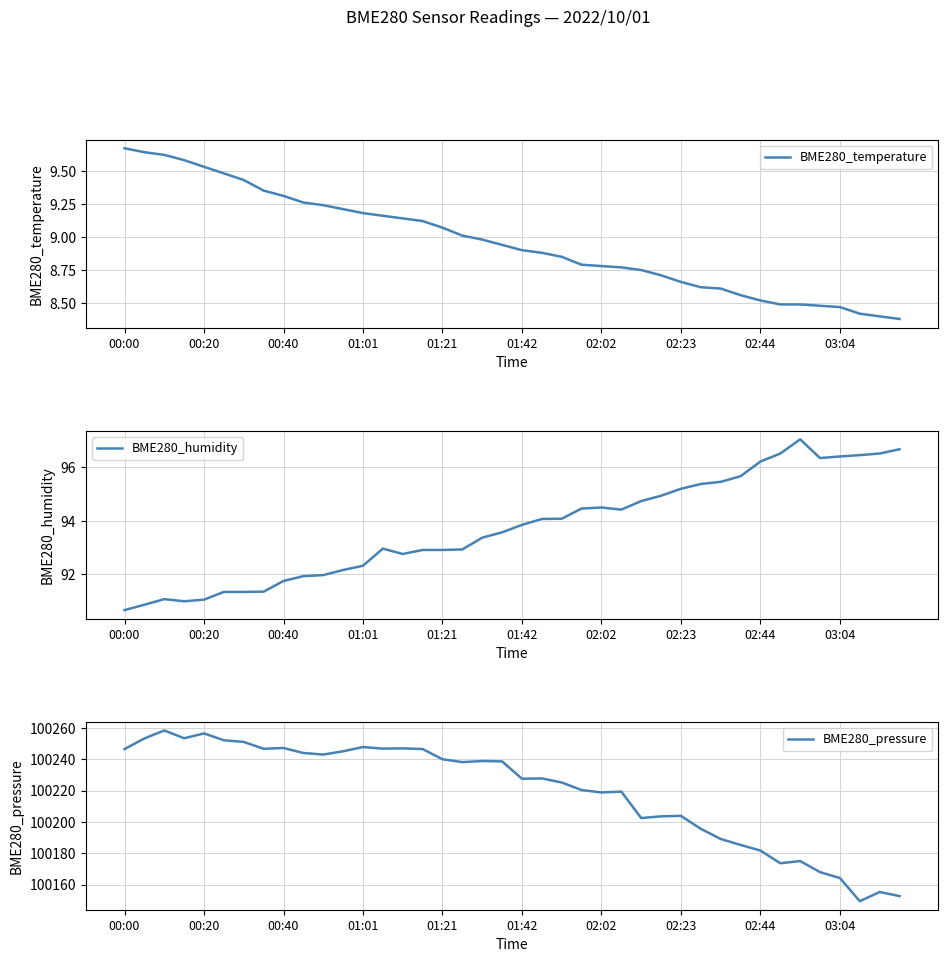

Which series has the widest spread of values?

BME280_pressure